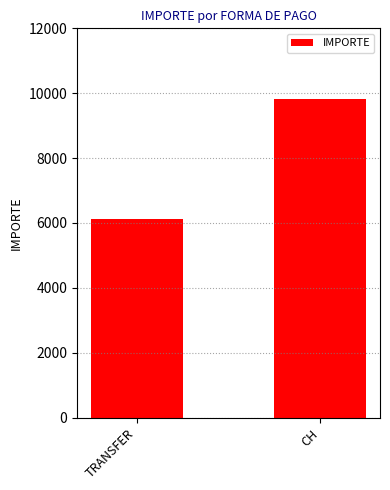

What is the ratio of the value at CH to the value at TRANSFER?

1.6